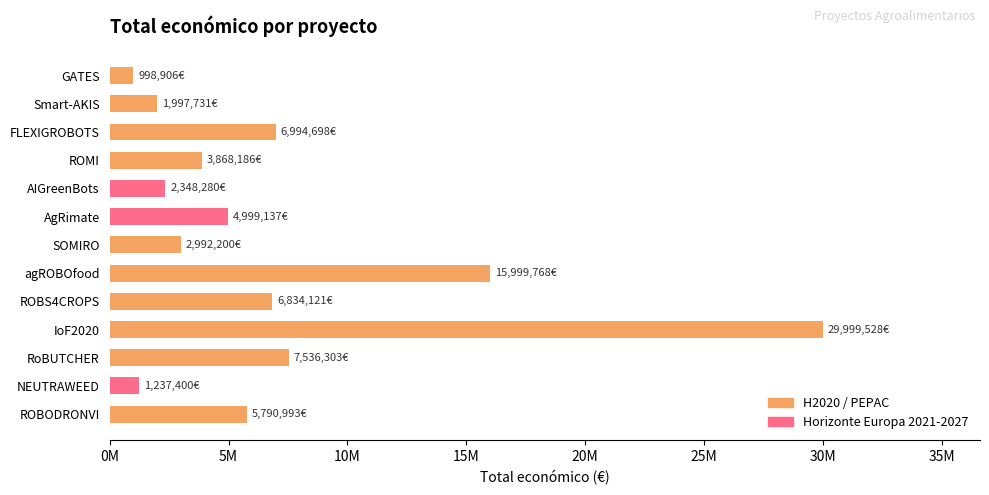

Are the bars horizontal?

Yes